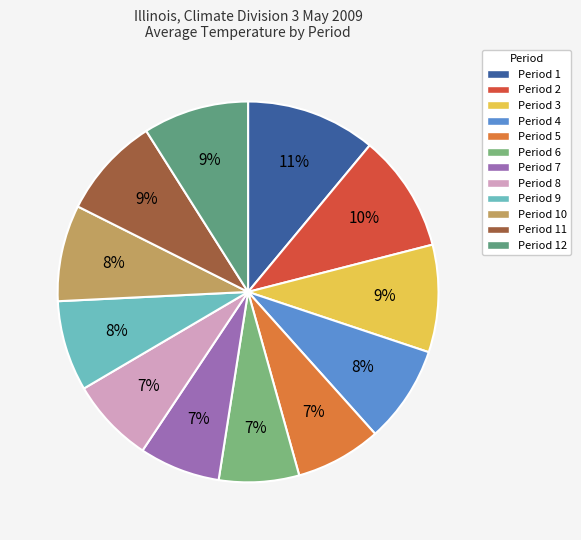

Does any single category account for the majority?

No